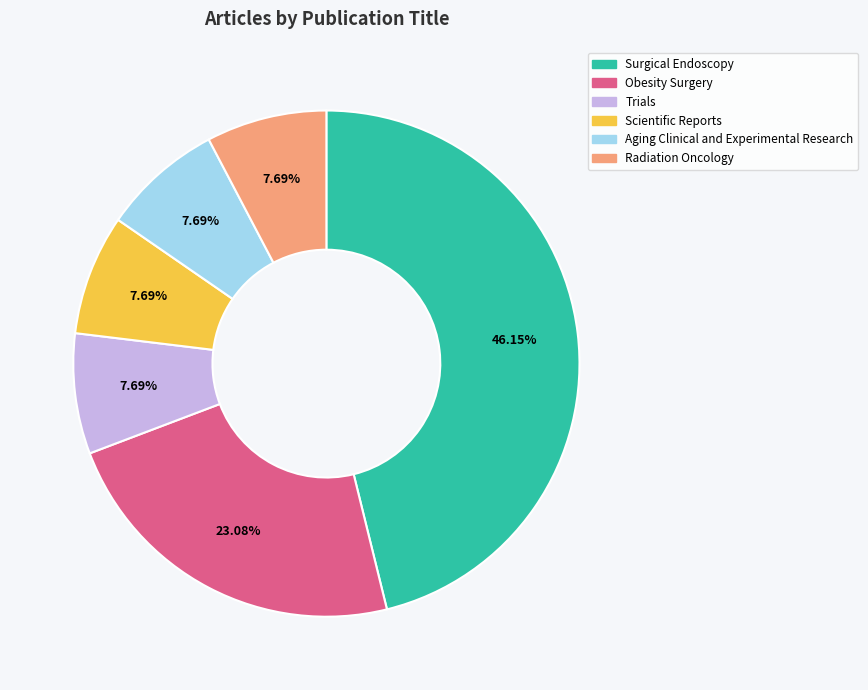

How many segments does this pie chart have?

6